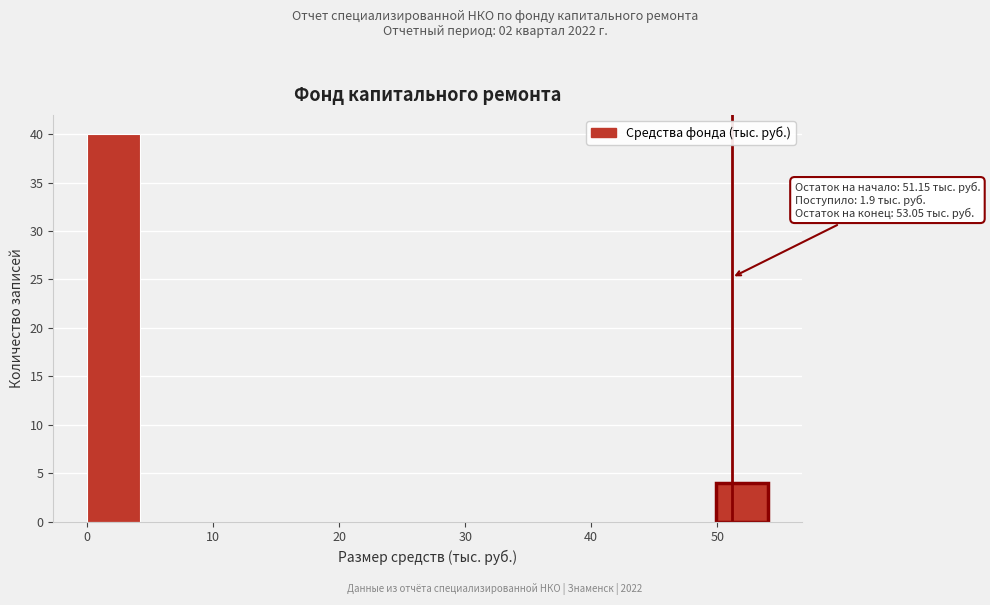

Over which range of the x-axis is the bar tallest?

0 to 4